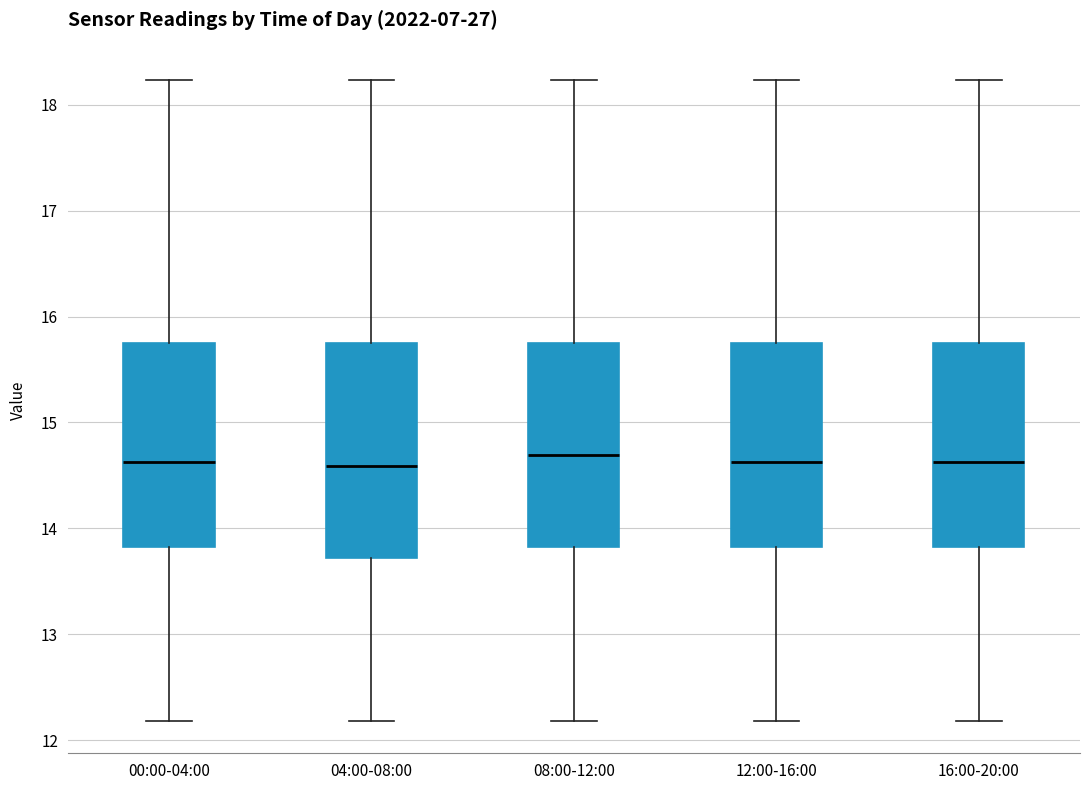

Reading left to right, transcribe this box plot: for each box, give where its median line is, the range the box spans, and where its two whiskers end, as read against the y-axis. The values are not printed on the chart, so give them approximately, as read against the axis.

00:00-04:00: median 14.6, box 13.8 to 15.7, whiskers 12.2 to 18.2
04:00-08:00: median 14.6, box 13.7 to 15.7, whiskers 12.2 to 18.2
08:00-12:00: median 14.7, box 13.8 to 15.7, whiskers 12.2 to 18.2
12:00-16:00: median 14.6, box 13.8 to 15.7, whiskers 12.2 to 18.2
16:00-20:00: median 14.6, box 13.8 to 15.7, whiskers 12.2 to 18.2